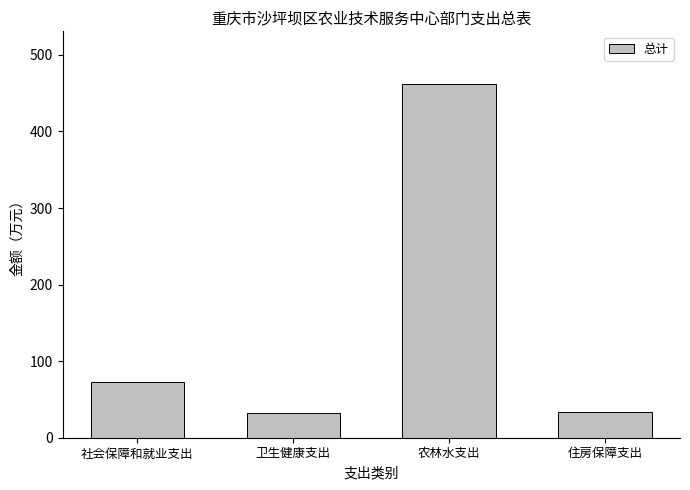

What is the greatest value displayed?

461.5